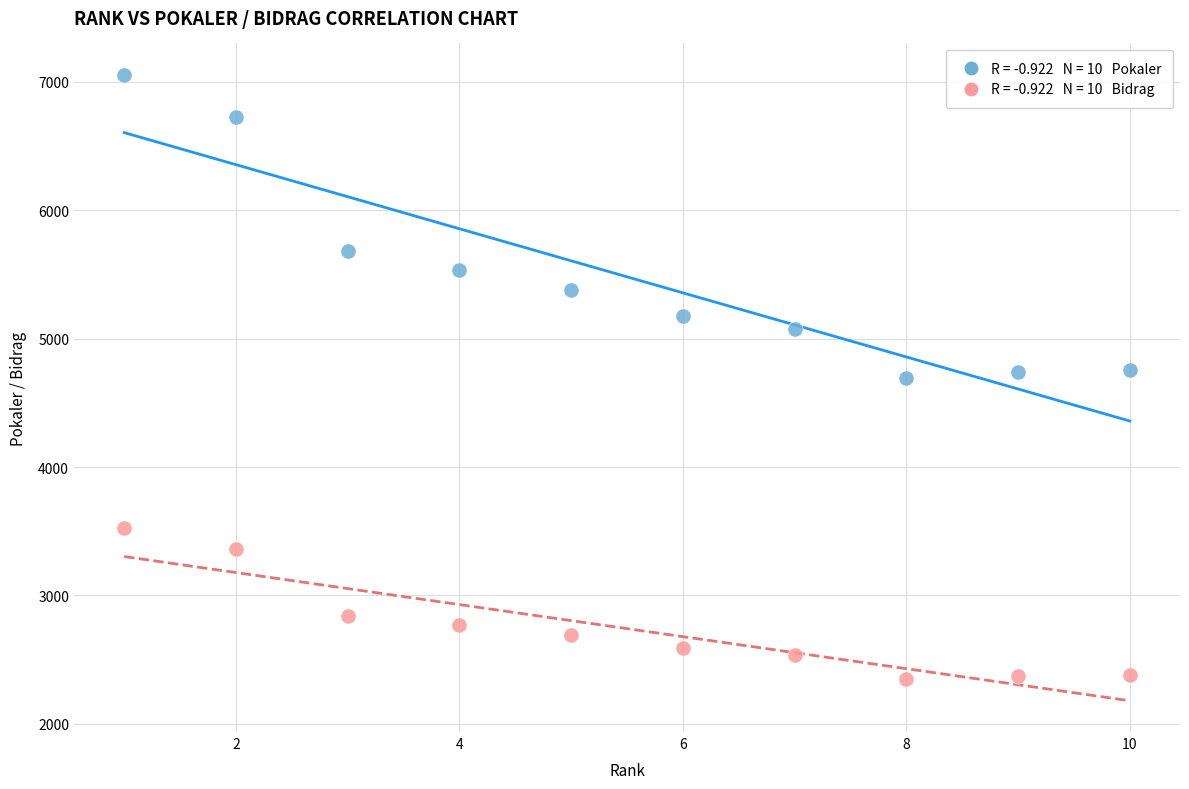

Across all data points, what is the range of X values (max minus min)?

9